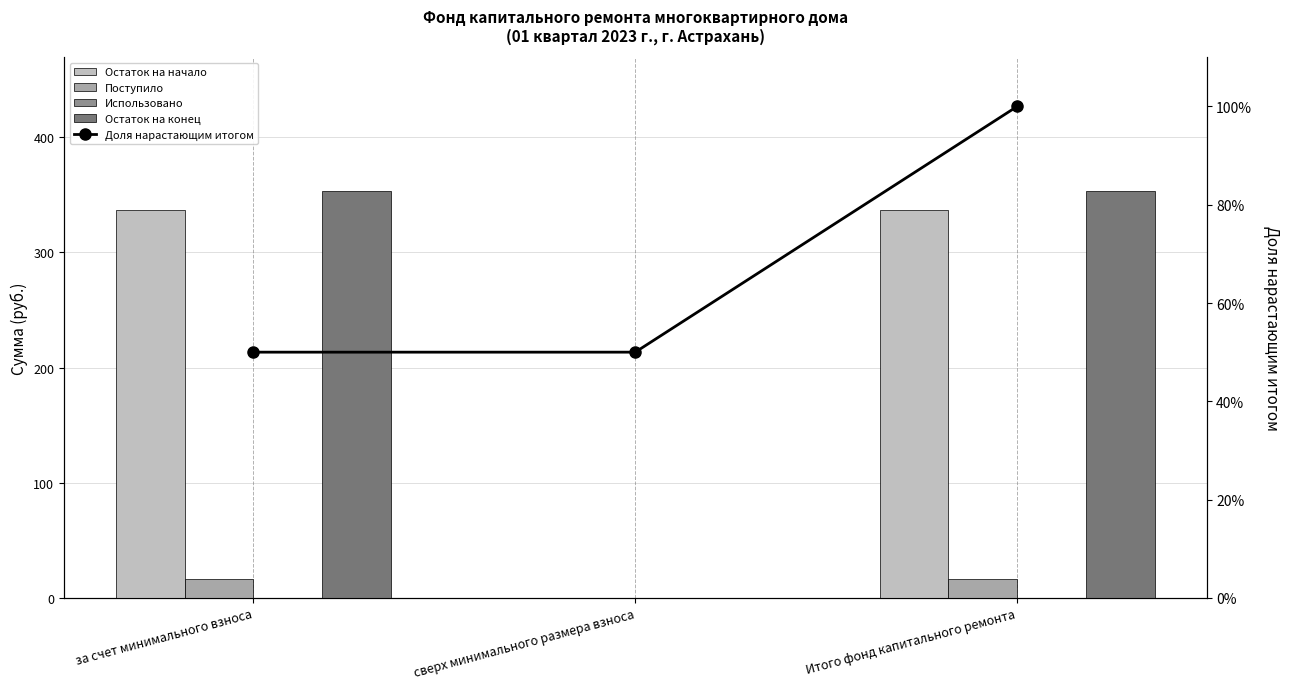

At which label does Поступило first exceed 16?

за счет минимального взноса